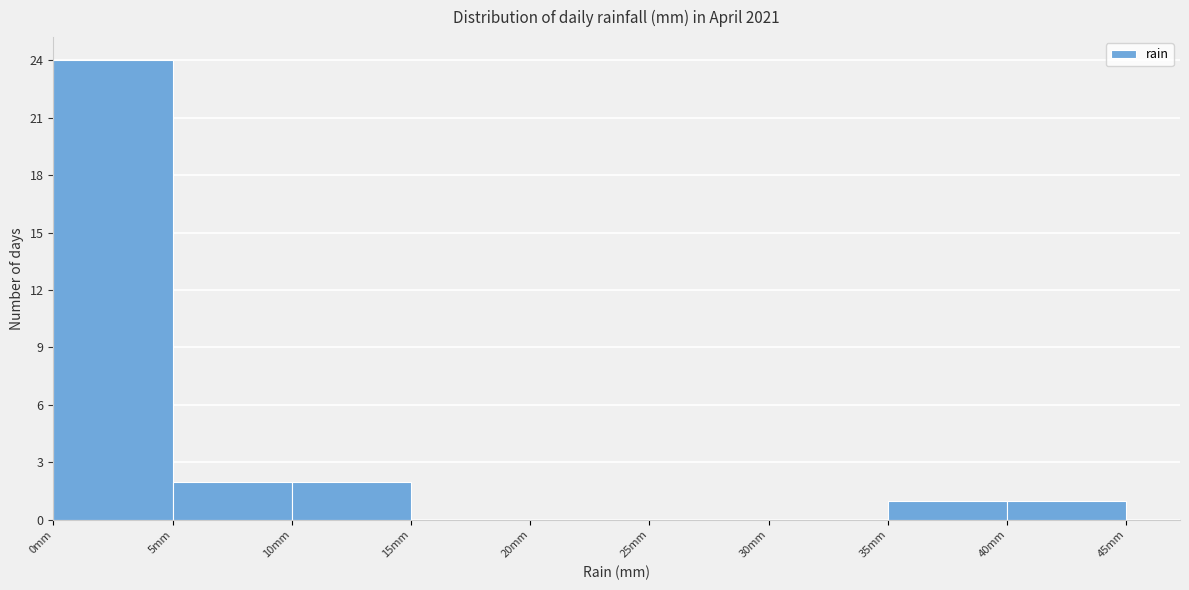

Reading left to right, transcribe this chart: for each bar, give the range it covers on the x-axis and its height. The values are not printed on the chart, so give them approximately, as read against the axis.

0 to 5: 24
5 to 10: 2
10 to 15: 2
15 to 20: 0
20 to 25: 0
25 to 30: 0
30 to 35: 0
35 to 40: 1
40 to 45: 1